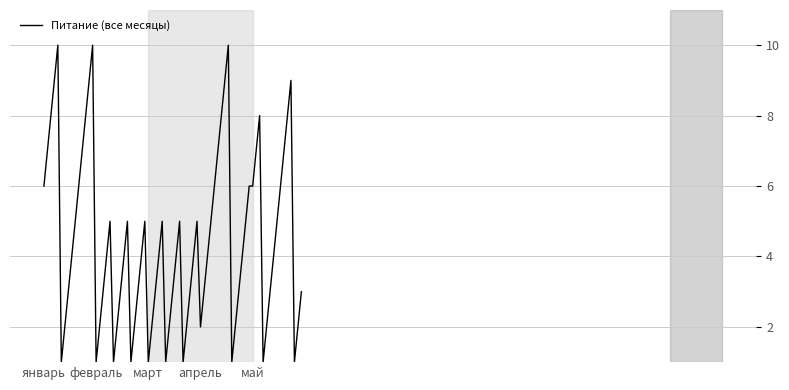

What is the maximum value shown in the chart?

10